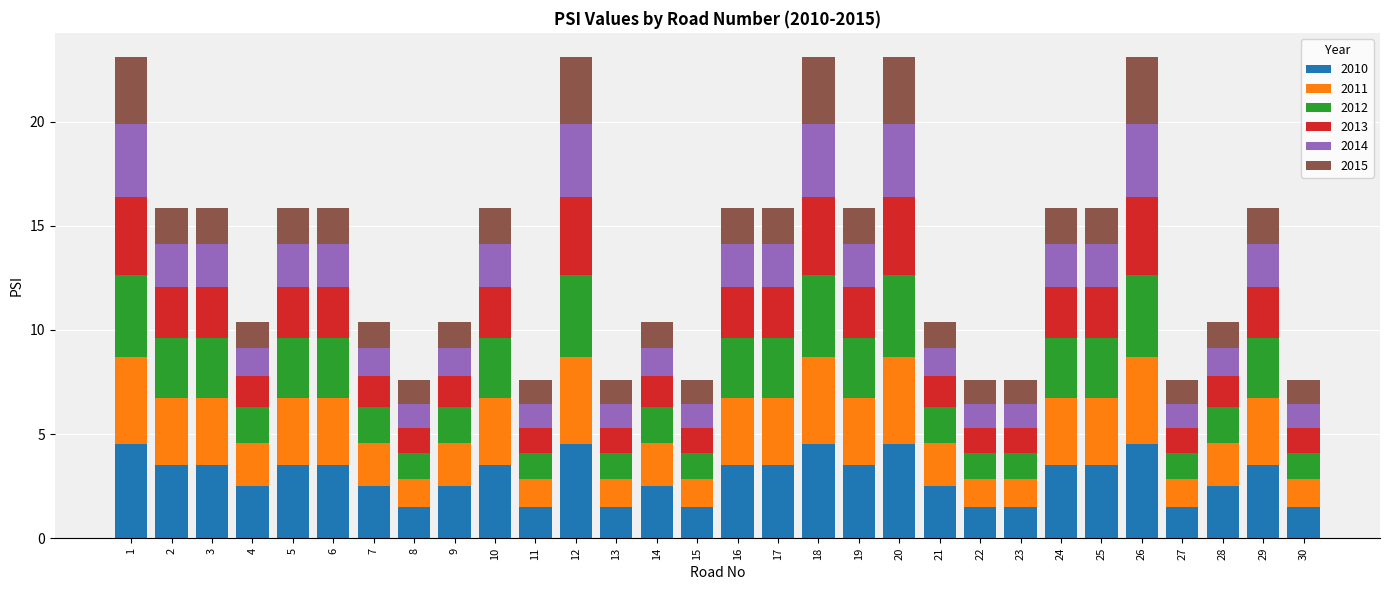

What is the minimum value for 2010?

1.5